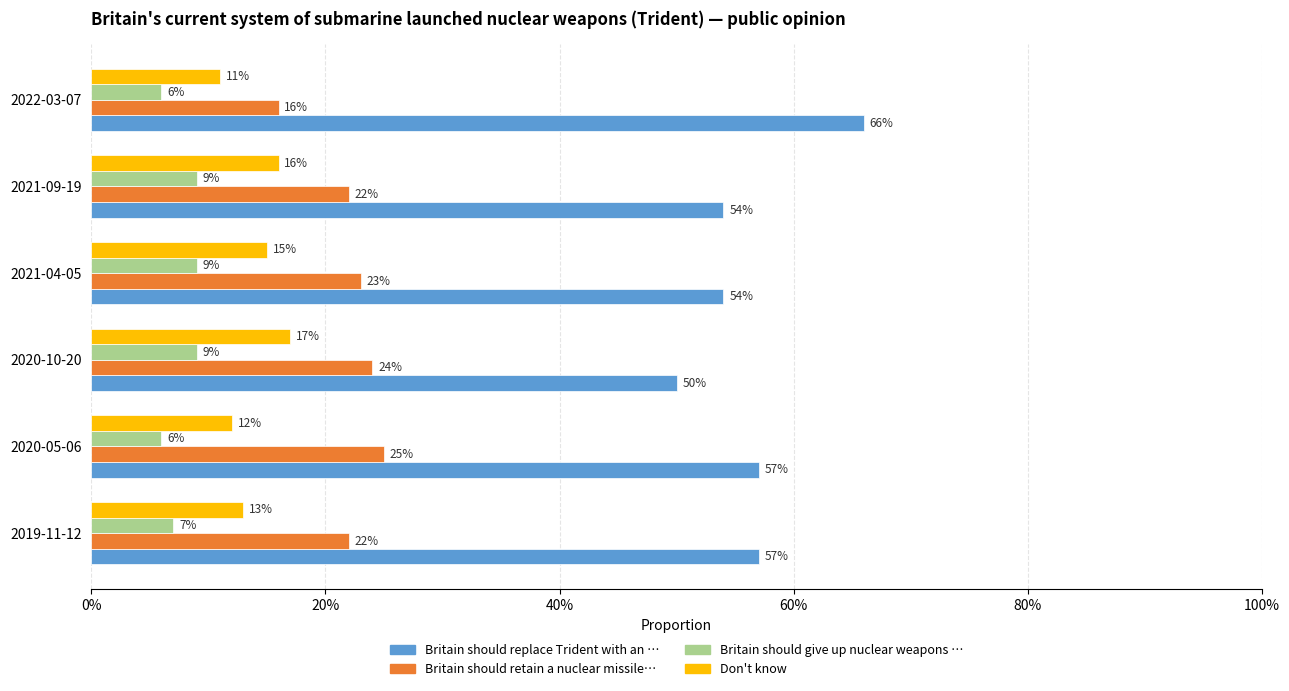

What is the value of the Britain should retain a nuclear missile… bar at the 1st from the left?

0.2